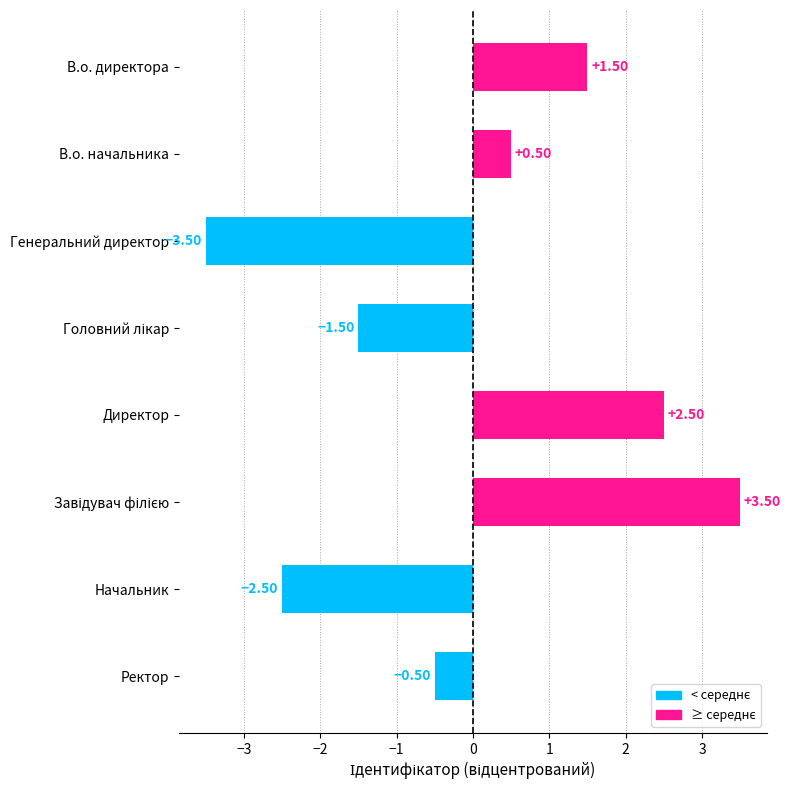

What is the change in value from В.о. начальника to Ректор?

-1.0